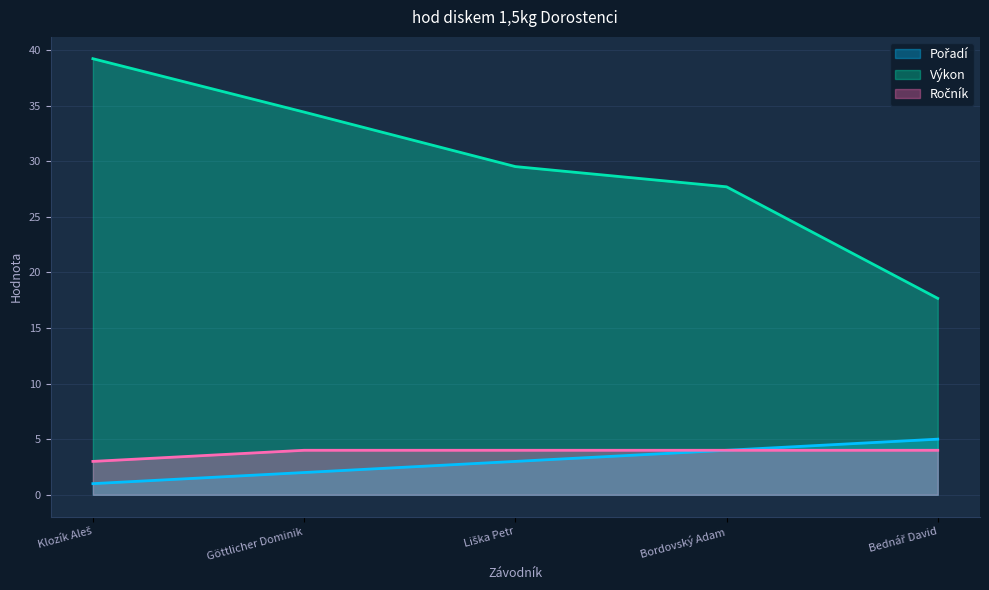

What is the difference between the maximum and second lowest values in the Pořadí series?

3.0